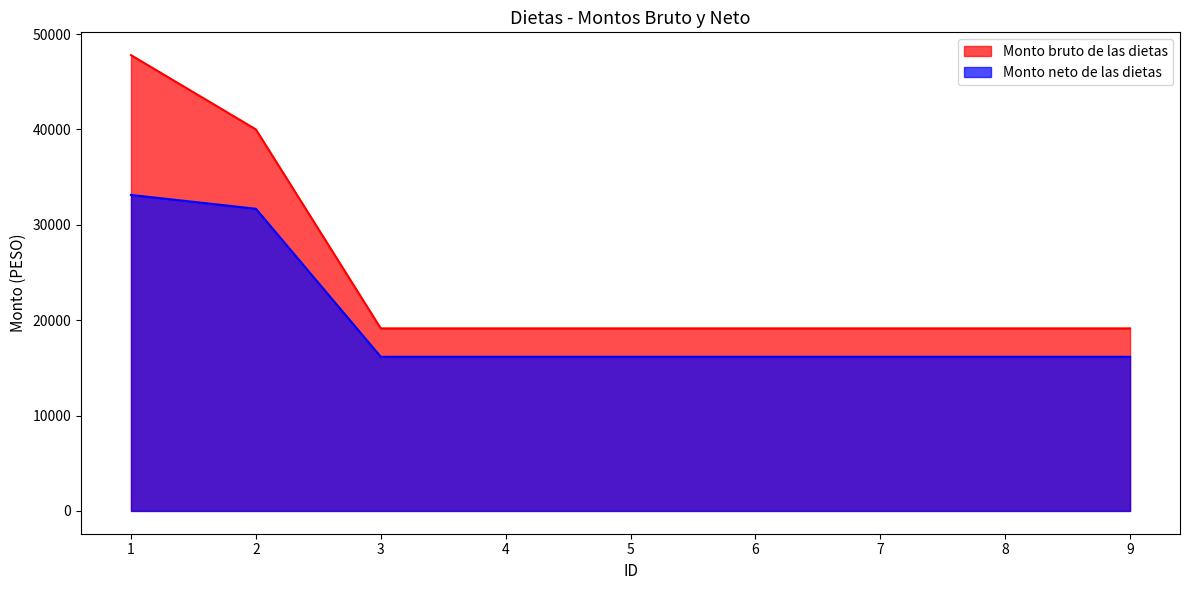

At which label is Monto bruto de las dietas closest to 33462?

2